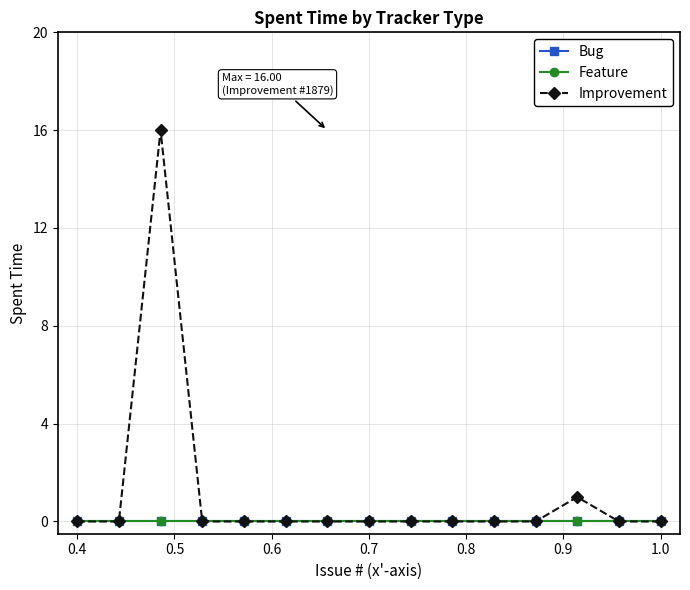

True or false: Feature has more than 1 interior local peaks.

False